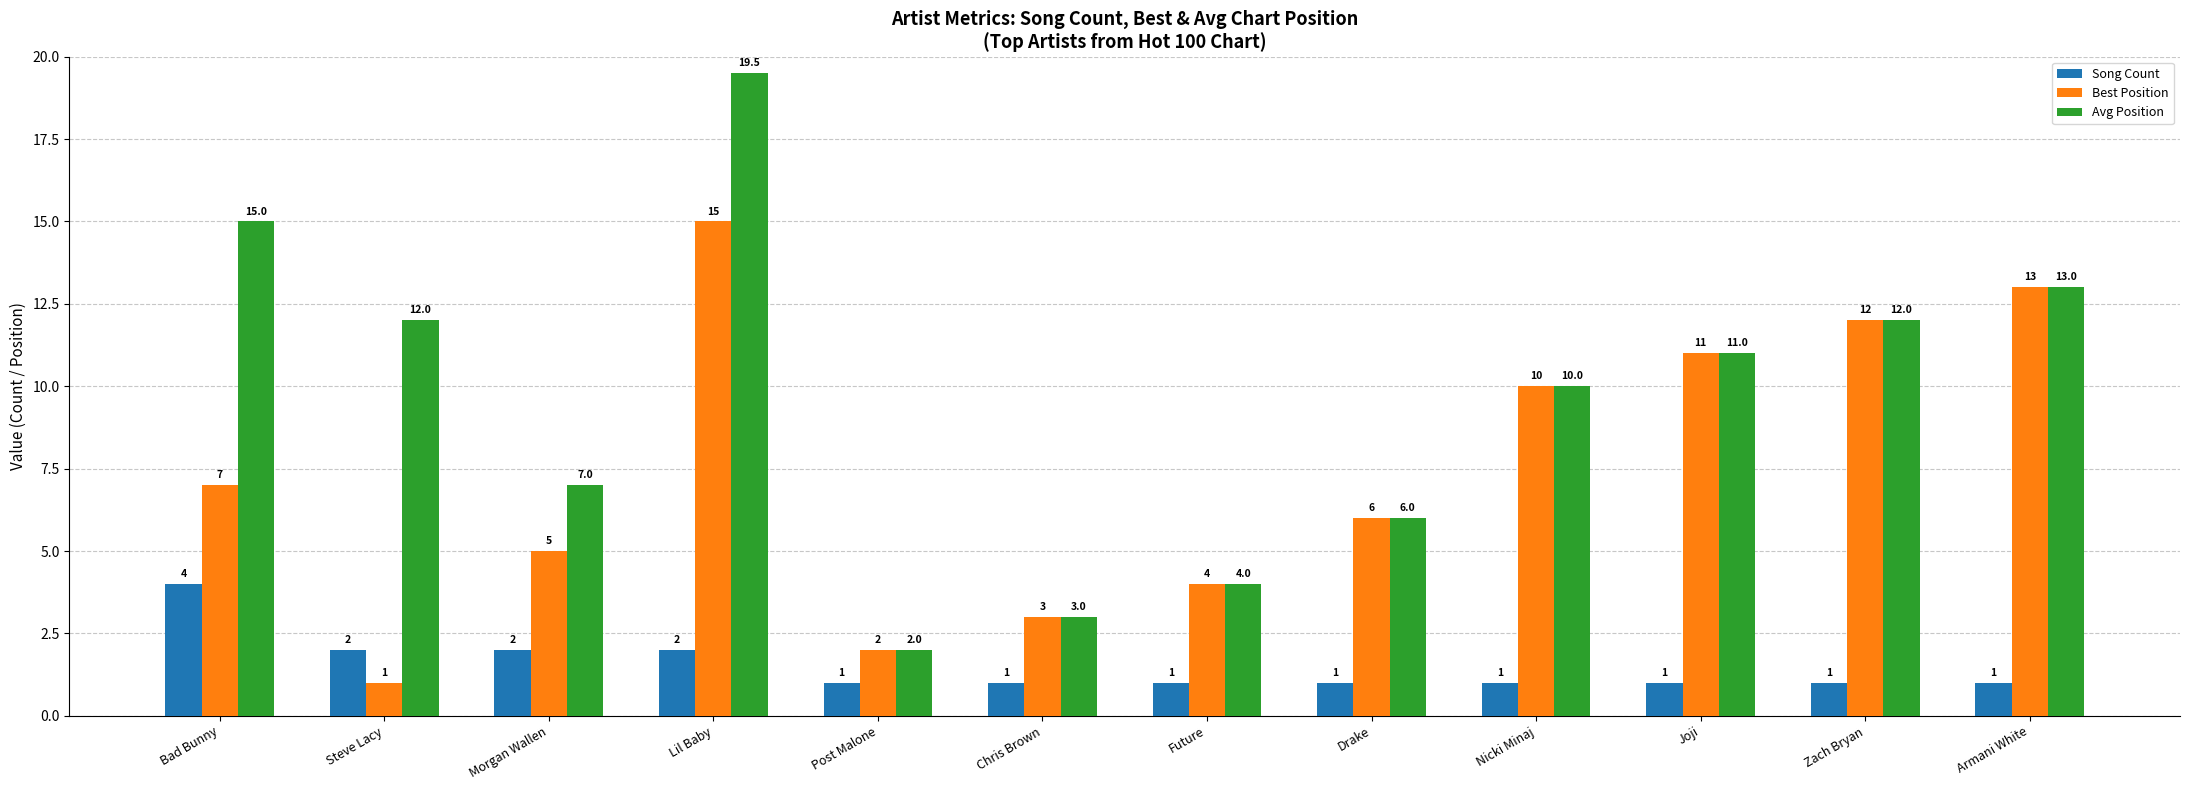

Reading left to right, transcribe all the data shown in this chart.

Song Count: 4.0	2.0	2.0	2.0	1.0	1.0	1.0	1.0	1.0	1.0	1.0	1.0
Best Position: 7.0	1.0	5.0	15.0	2.0	3.0	4.0	6.0	10.0	11.0	12.0	13.0
Avg Position: 15.0	12.0	7.0	19.5	2.0	3.0	4.0	6.0	10.0	11.0	12.0	13.0